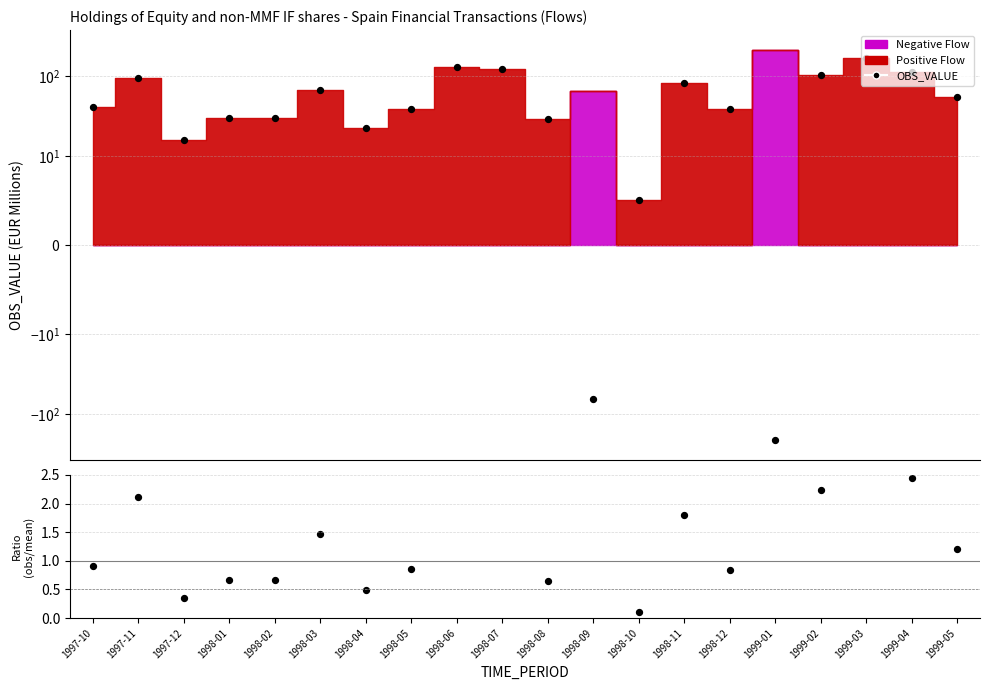

Which series has the widest spread of Y values?

OBS_VALUE